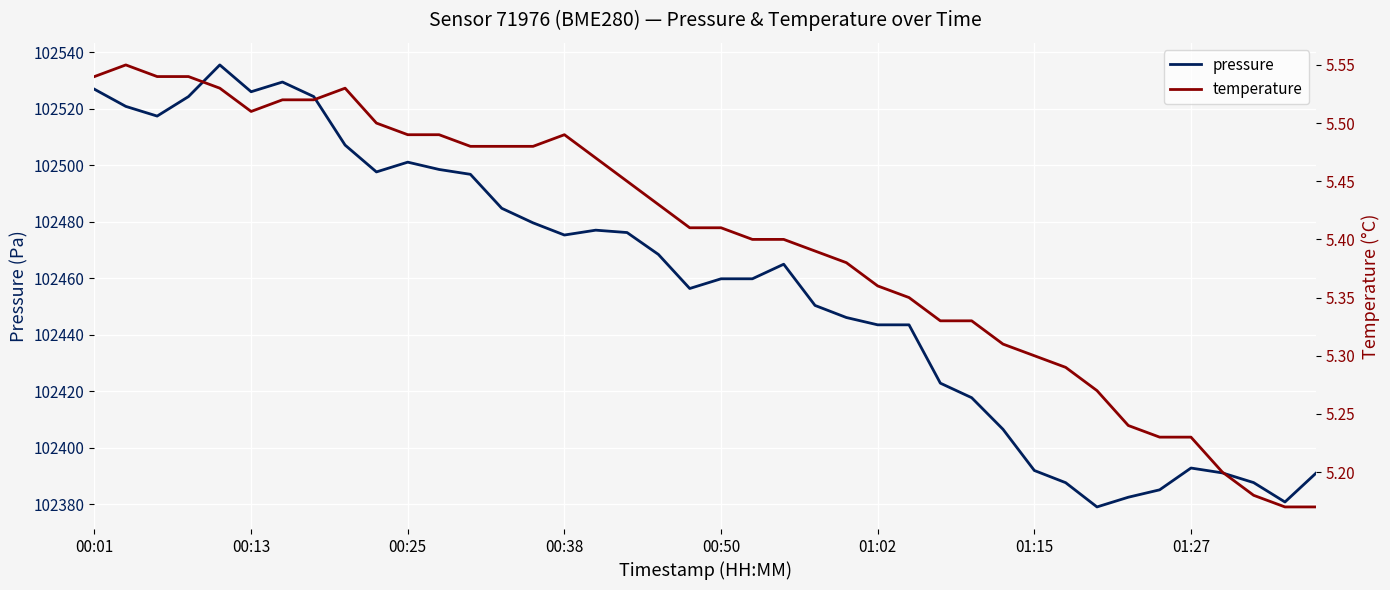

True or false: temperature has a value of 5.4 at 22.

True